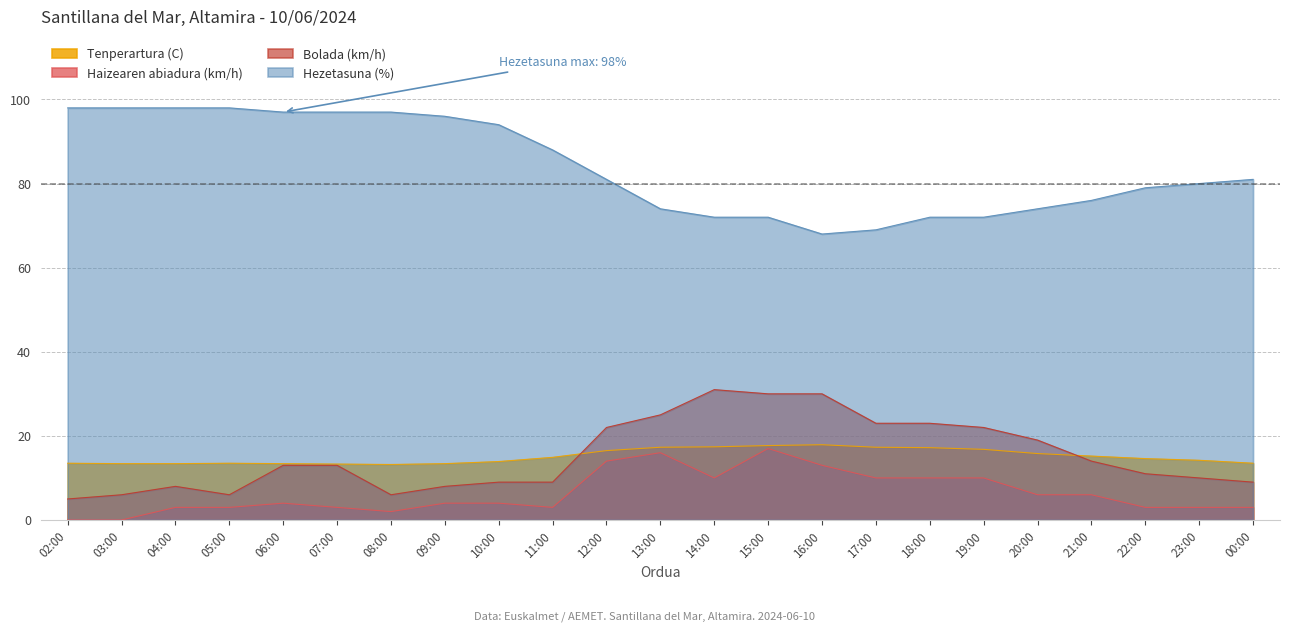

True or false: Haizearen abiadura (km/h) has a value of 3.2 at 17:00.

False